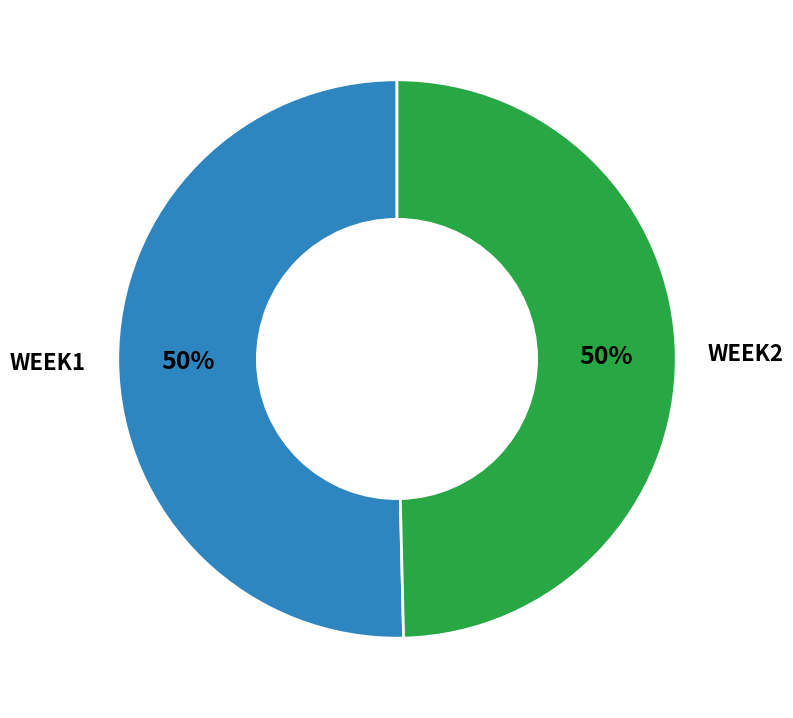

To the nearest percent, what is the average slice percentage?

50%